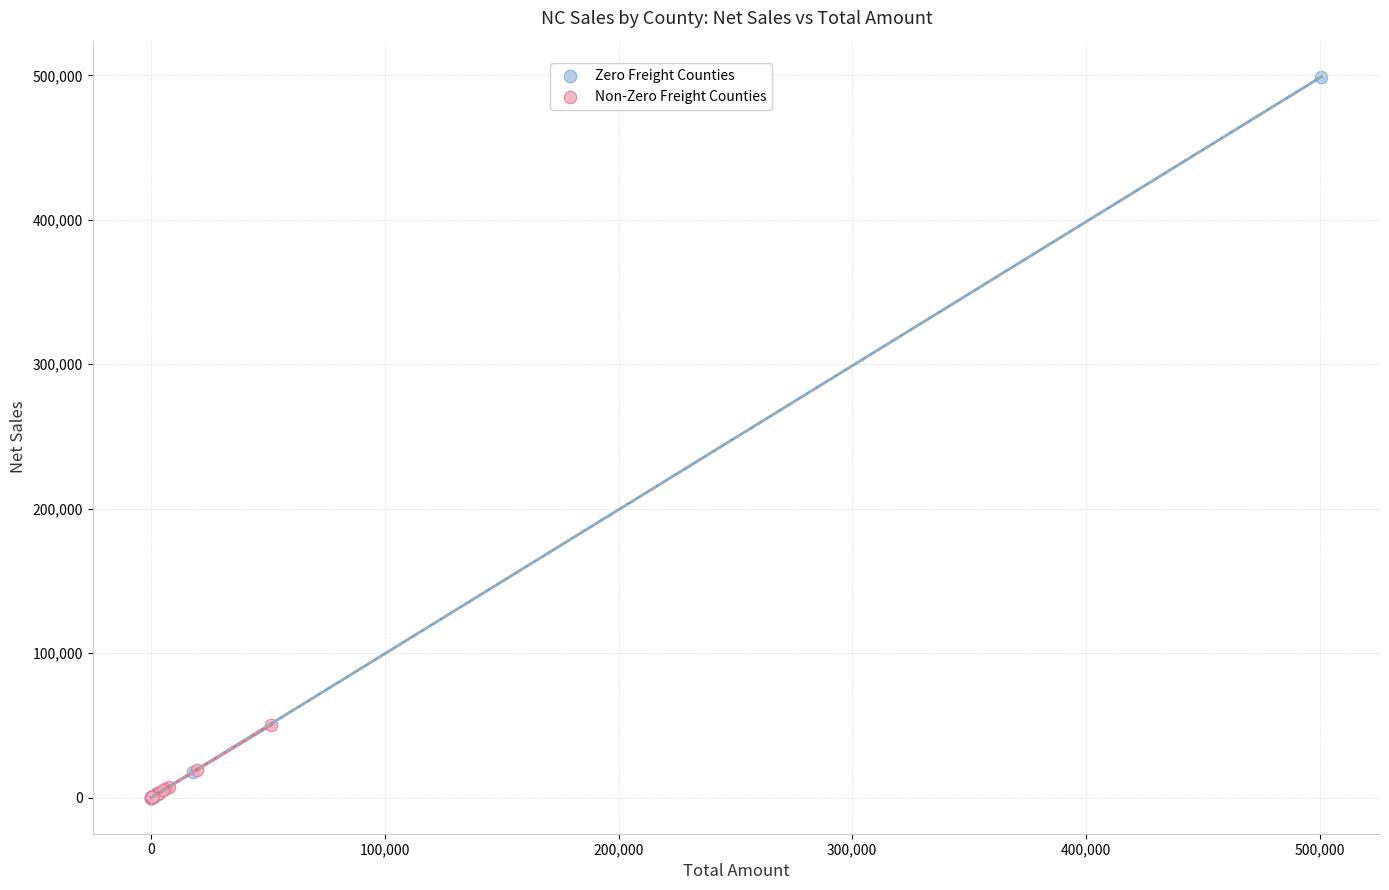

Which series has the widest spread of Y values?

Zero Freight Counties